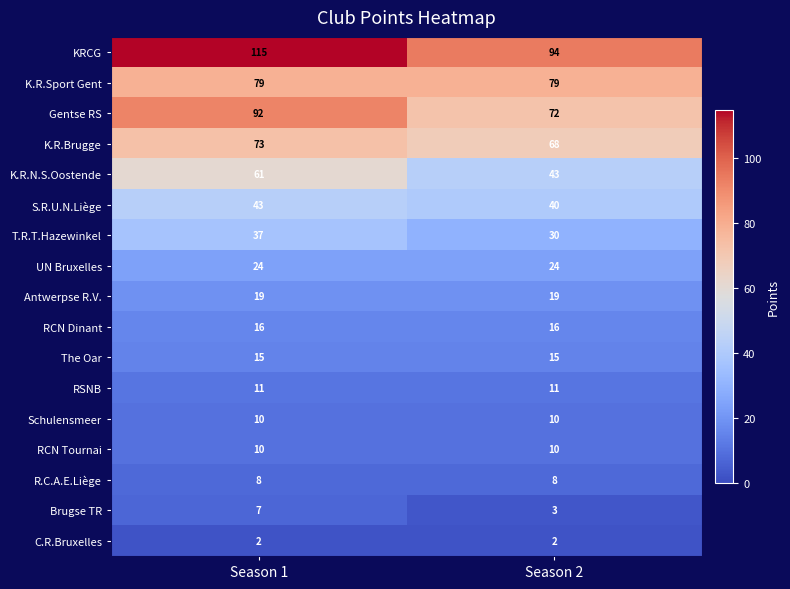

The value of The Oar at Season 1 is 24. True or false?

False